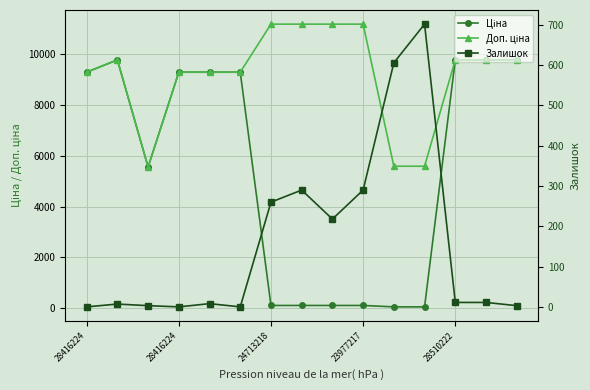

Reading right to left, what are all the values shown in this chart?

Ціна: 9775.5	9775.5	9775.5	55.9	55.9	111.8	111.8	111.8	111.8	9290.5	9290.5	9290.5	5560.3	9775.5	9290.5
Доп. ціна: 9775.5	9775.5	9775.5	5591.0	5591.0	11182.0	11182.0	11182.0	11182.0	9290.5	9290.5	9290.5	5560.3	9775.5	9290.5
Залишок: 3.0	11.0	11.0	702.0	606.0	290.0	218.0	290.0	260.0	0.0	8.0	0.0	3.0	7.0	0.0